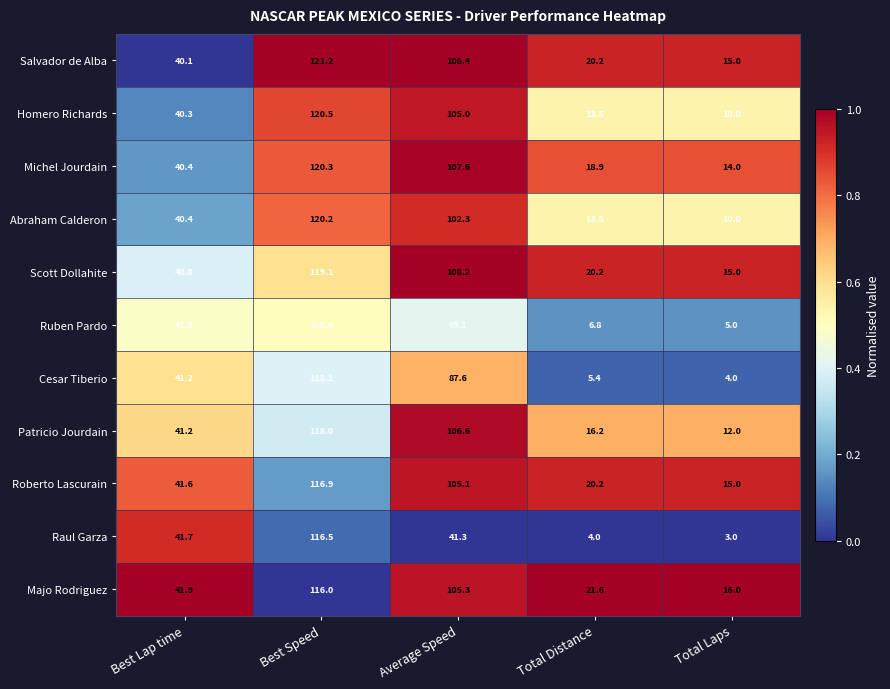

What is the sum of all Scott Dollahite values?

303.3